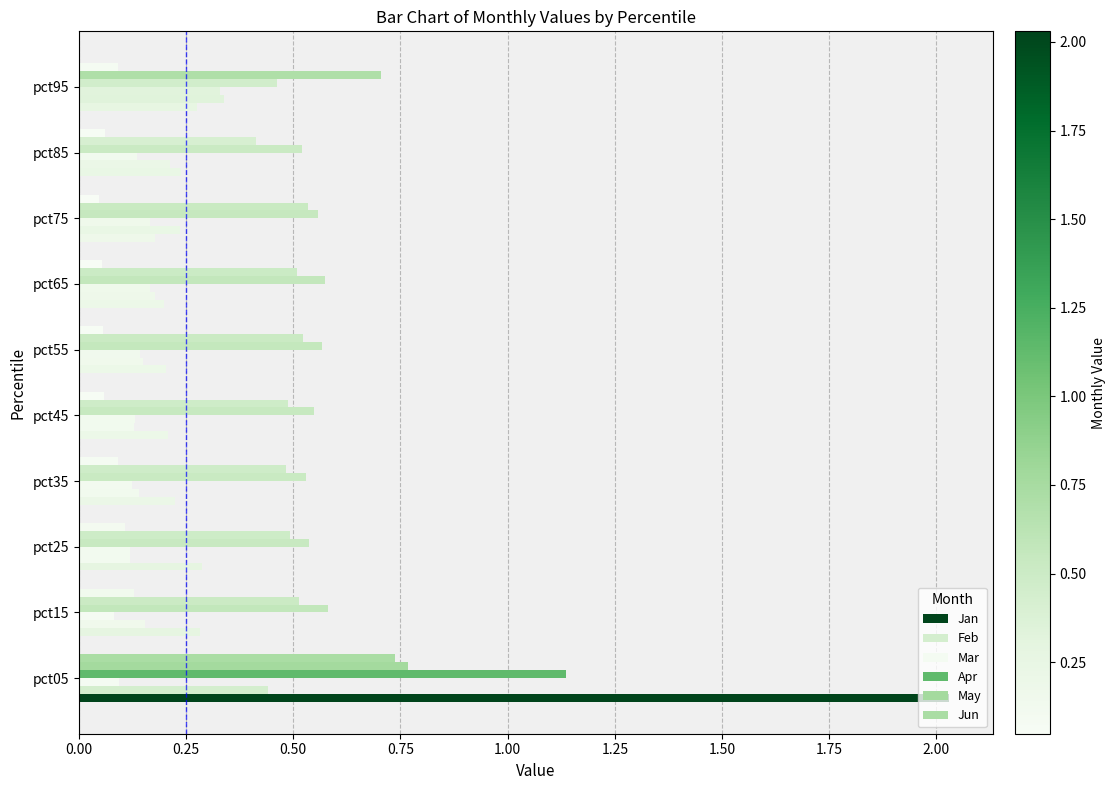

Count the number of categories in the chart.

10